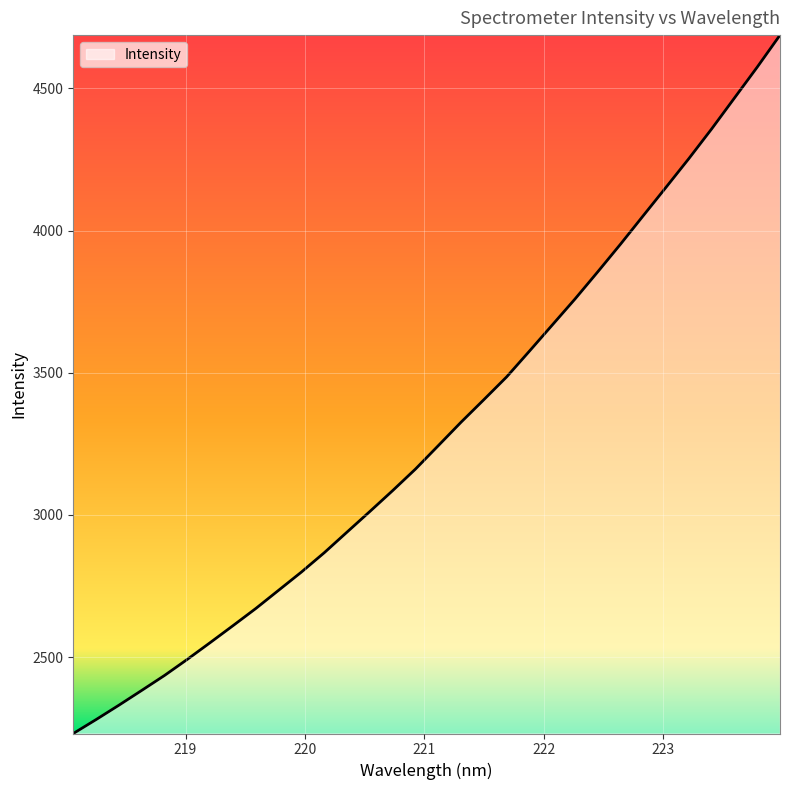

What is the smallest value displayed?

2231.7